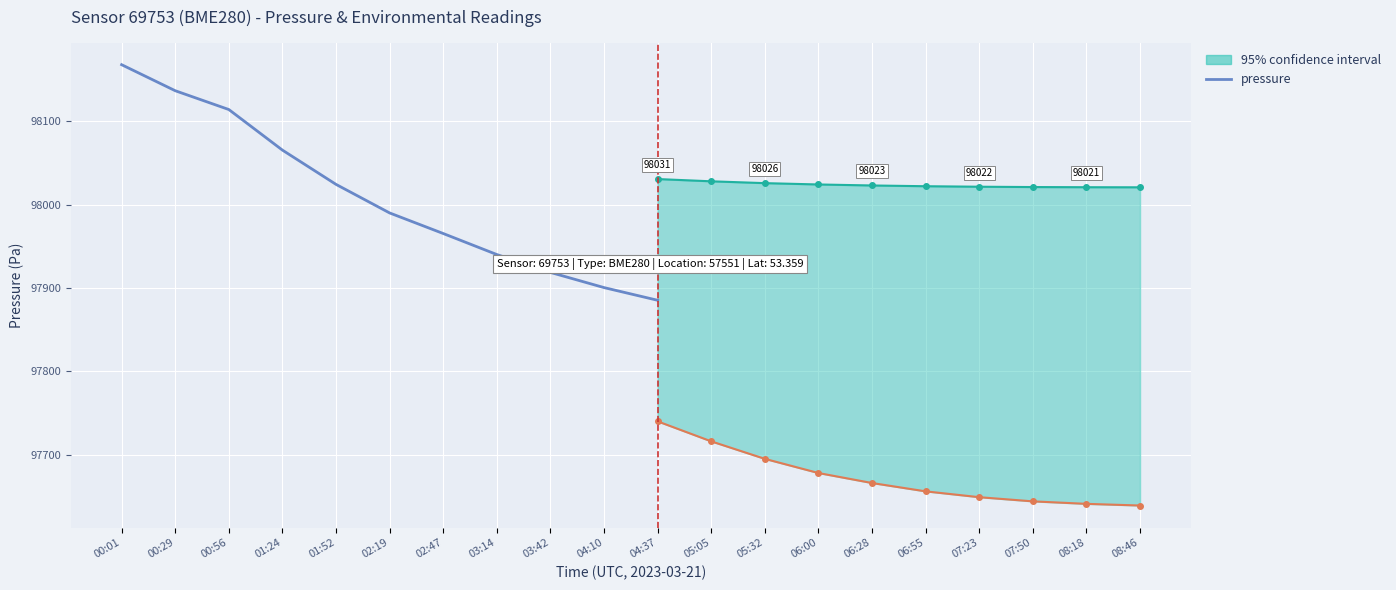

What is the sum of all values?

1078109.4